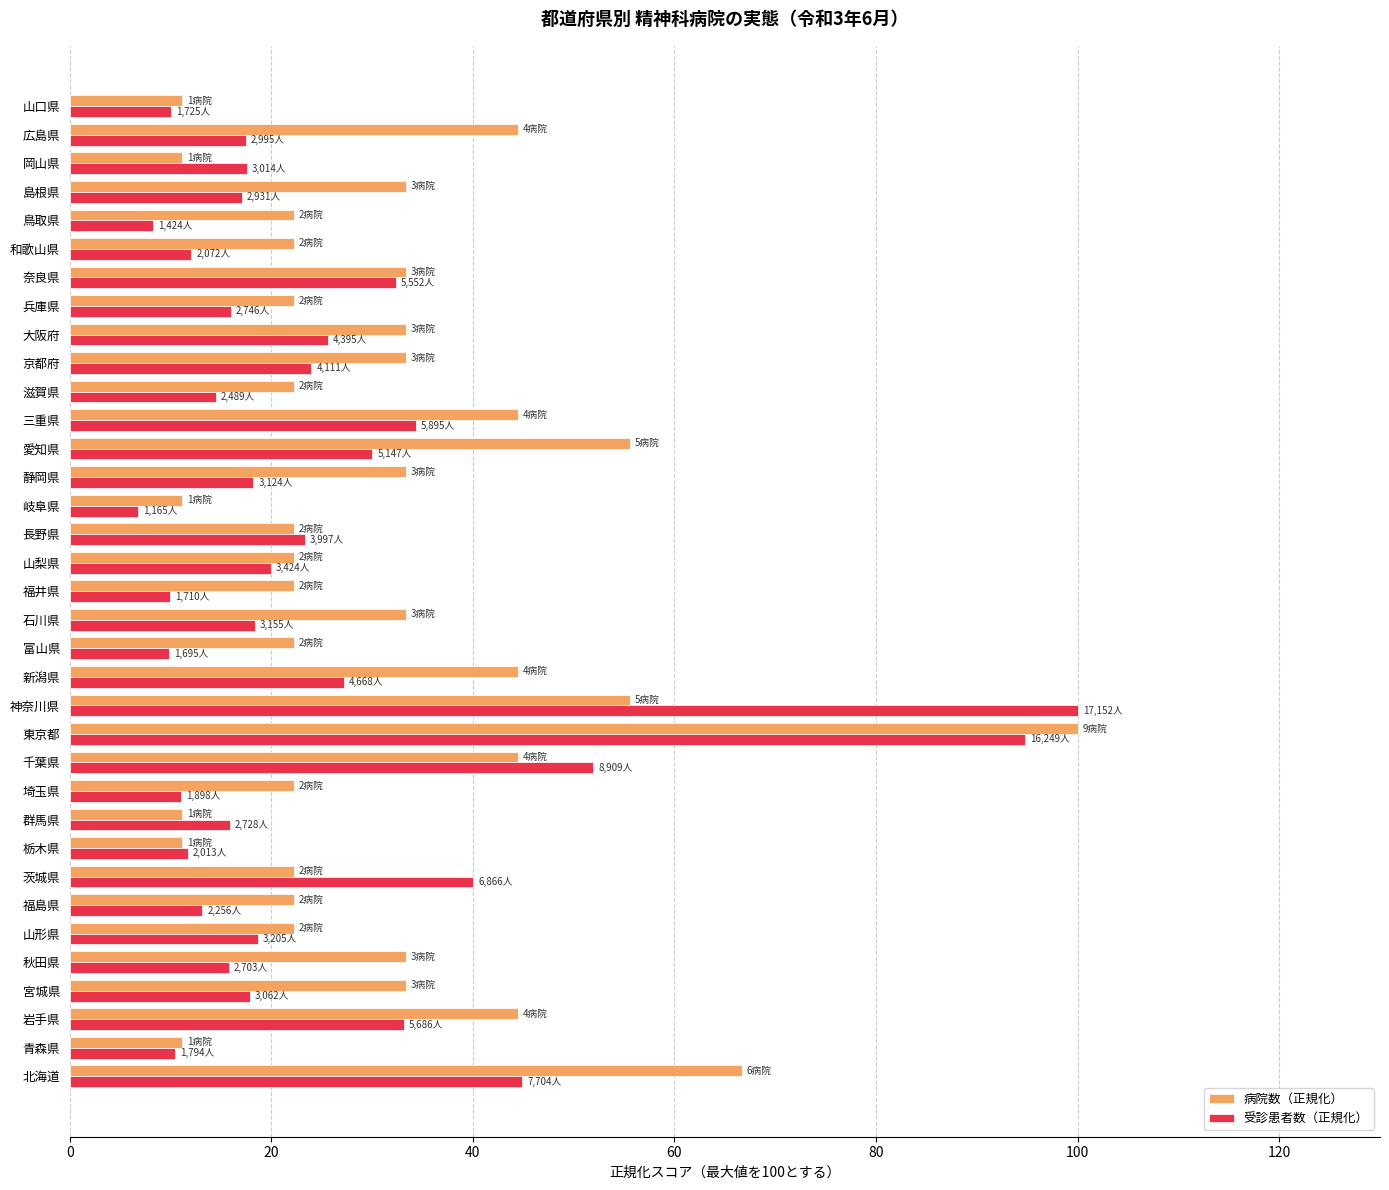

What is the difference between the maximum and minimum values in the 受診患者数（正規化） series?

93.2